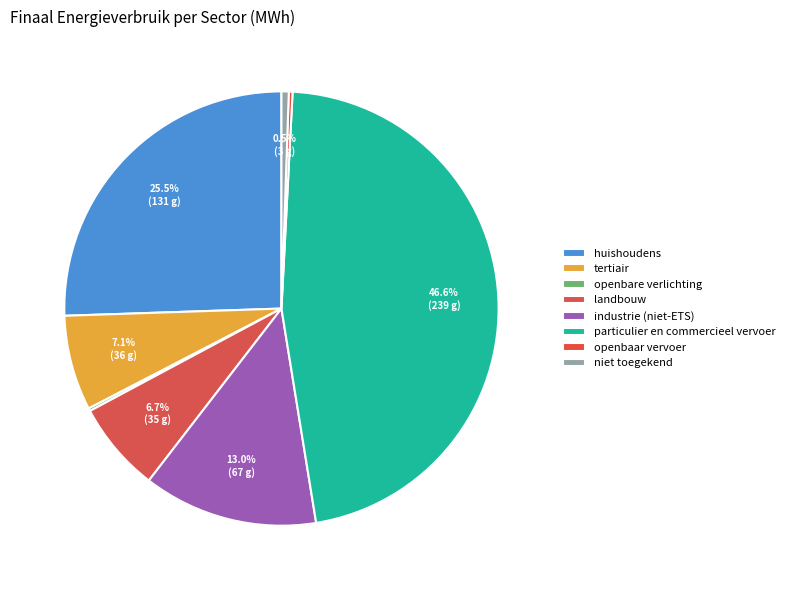

Is there any slice that represents more than half of the pie?

No